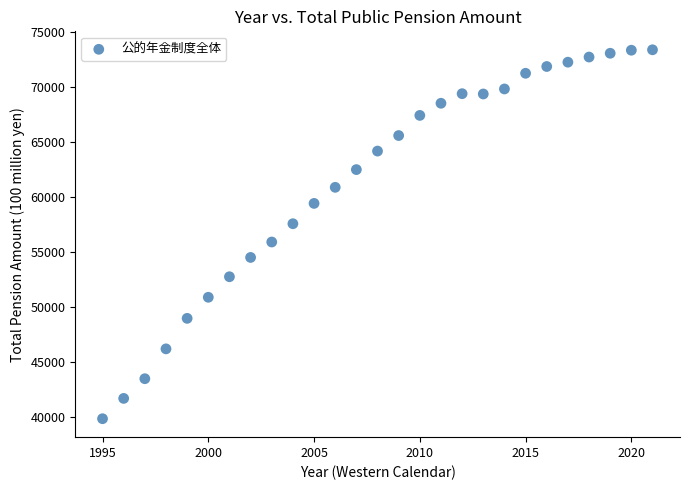

What is the range of Y values (max minus min)?

33567